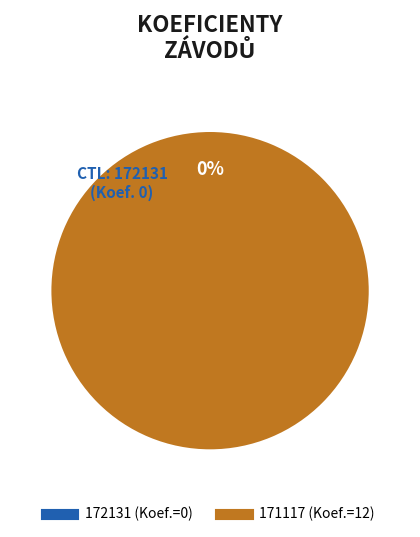

What percentage do 171117 and 172131 together represent?

100.0%